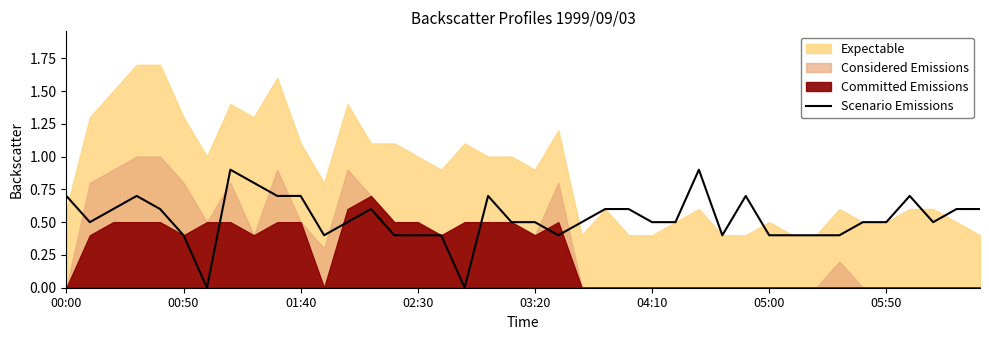

What is the highest value of the Scenario Emissions series?

0.9